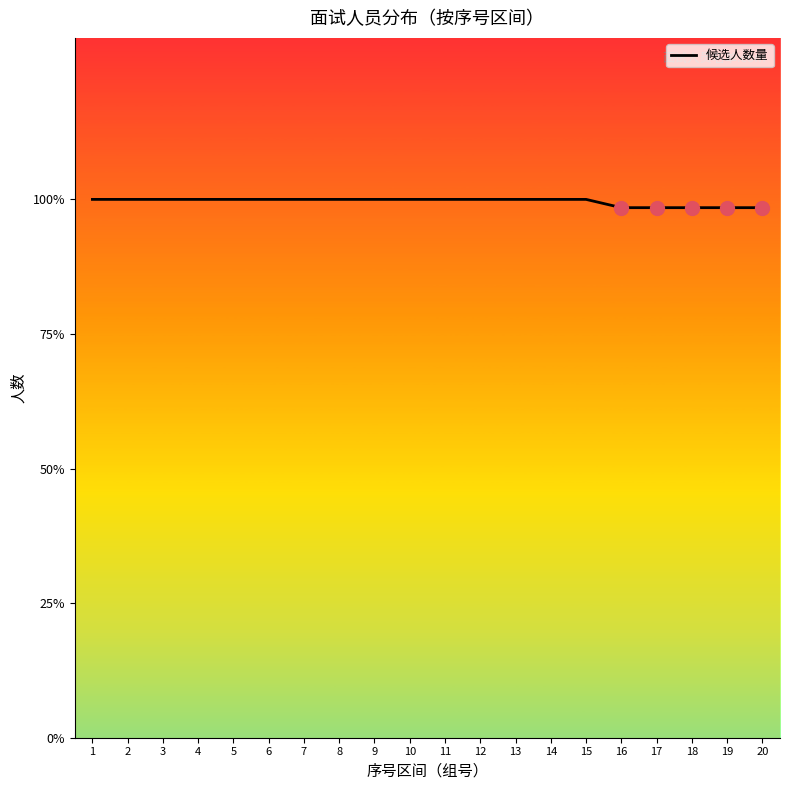

Is this an area chart (filled region under the line)?

No